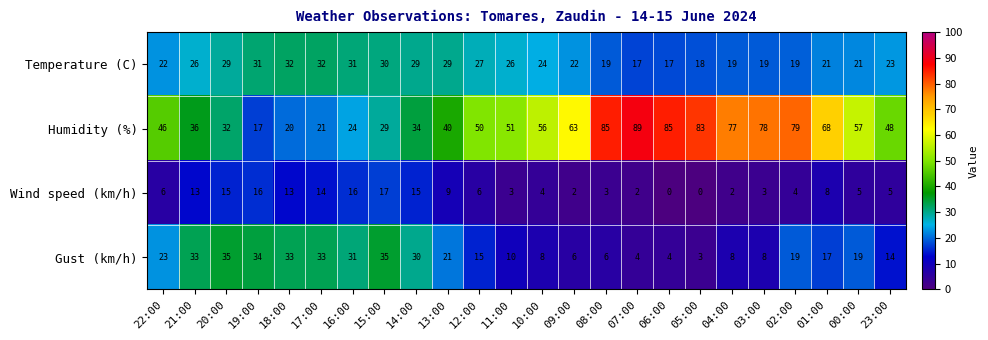

Count the number of data series in this chart.

4